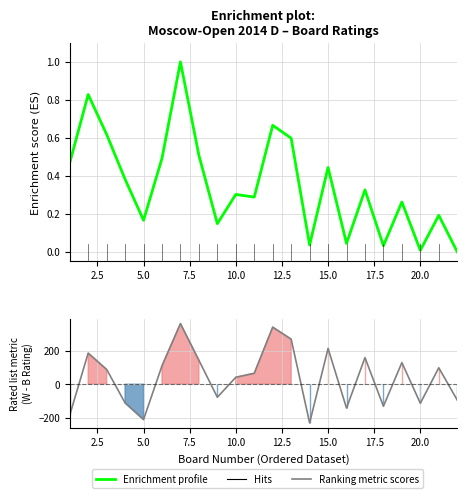

Does the chart display data point markers on the line(s)?

No